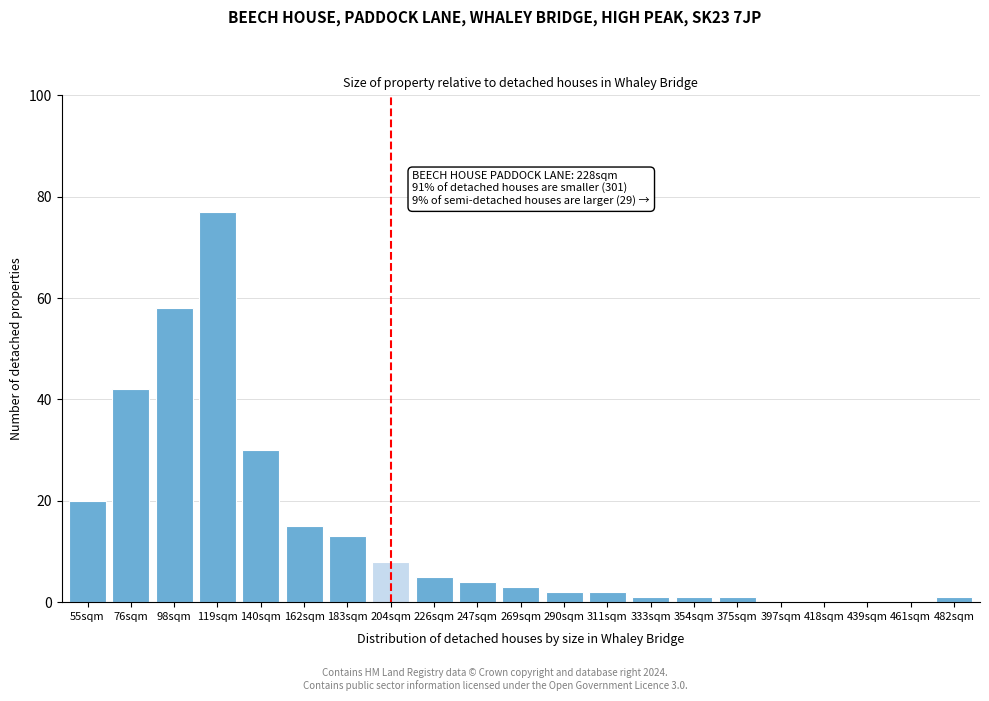

Reading left to right, extract all data points from this chart.

55sqm=20	76sqm=42	98sqm=58	119sqm=77	140sqm=30	162sqm=15	183sqm=13	204sqm=8	226sqm=5	247sqm=4	269sqm=3	290sqm=2	311sqm=2	333sqm=1	354sqm=1	375sqm=1	397sqm=0	418sqm=0	439sqm=0	461sqm=0	482sqm=1